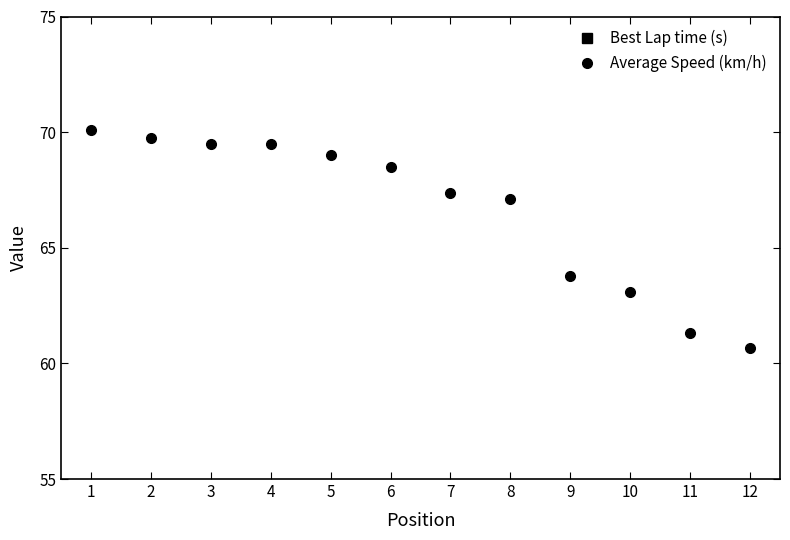

At how many categories does at least one series exceed 57?

12